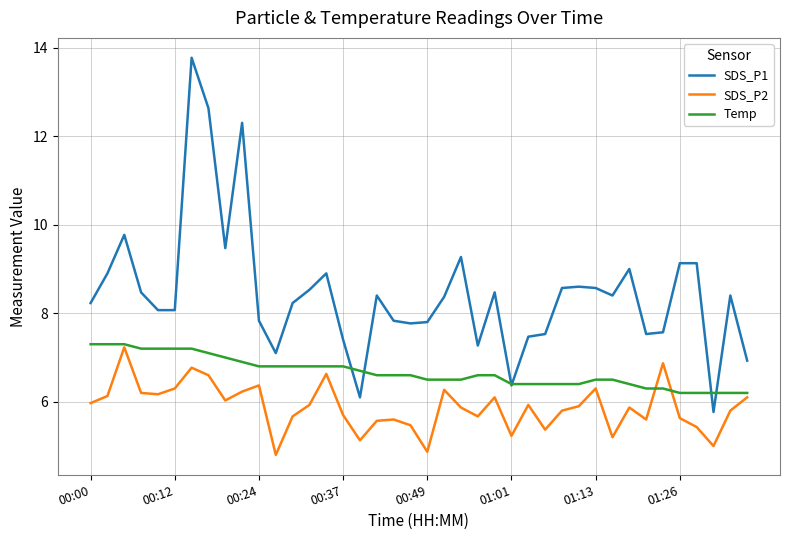

True or false: SDS_P1 and SDS_P2 intersect in this chart.

False